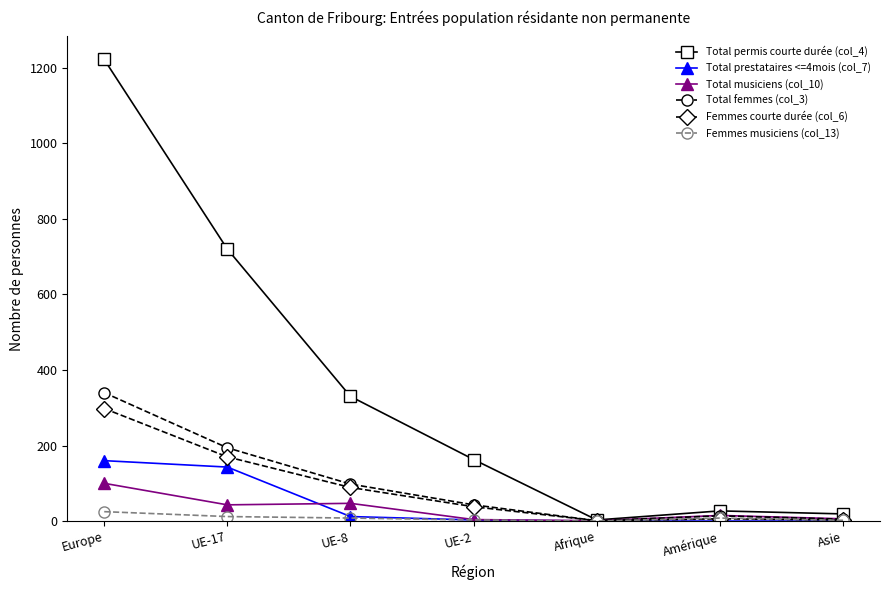

How many lines are shown in the chart?

6